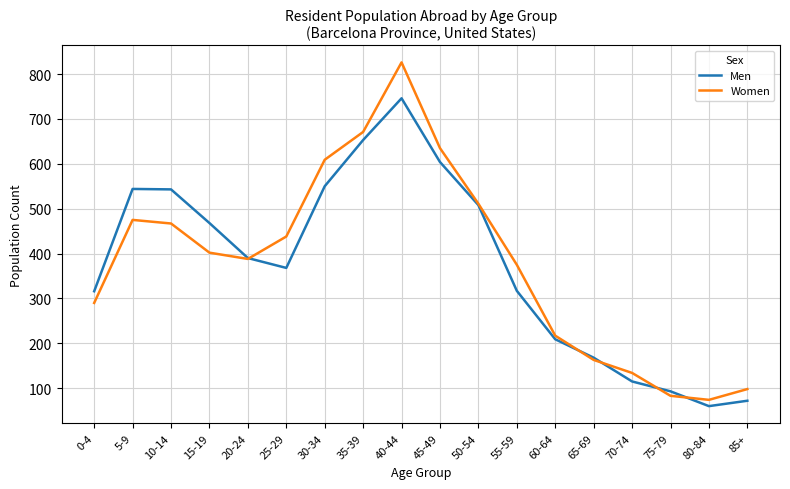

The Women series shows 609 at 30-34. True or false?

True